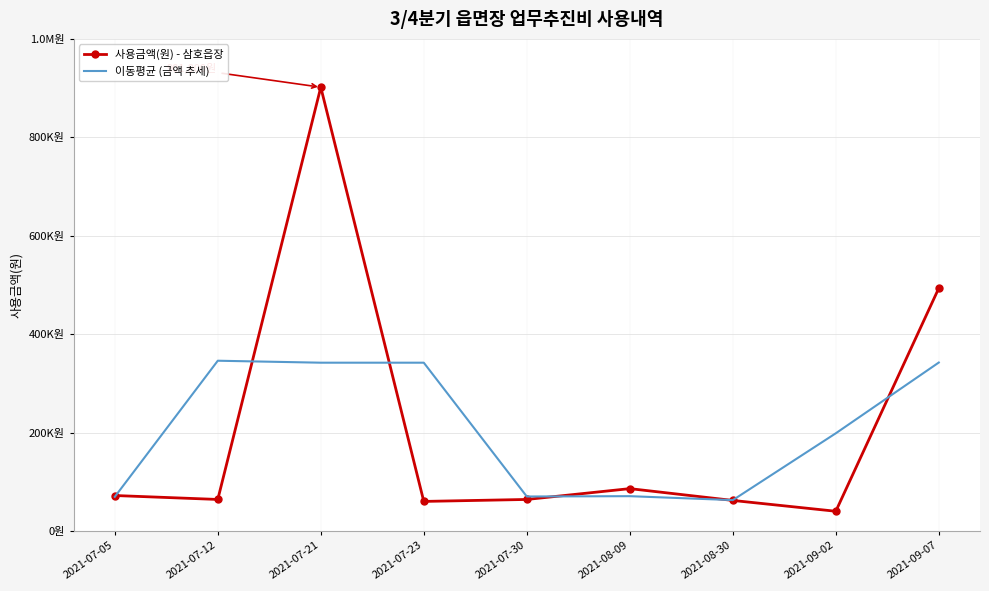

At how many categories does at least one series exceed 269169?

4